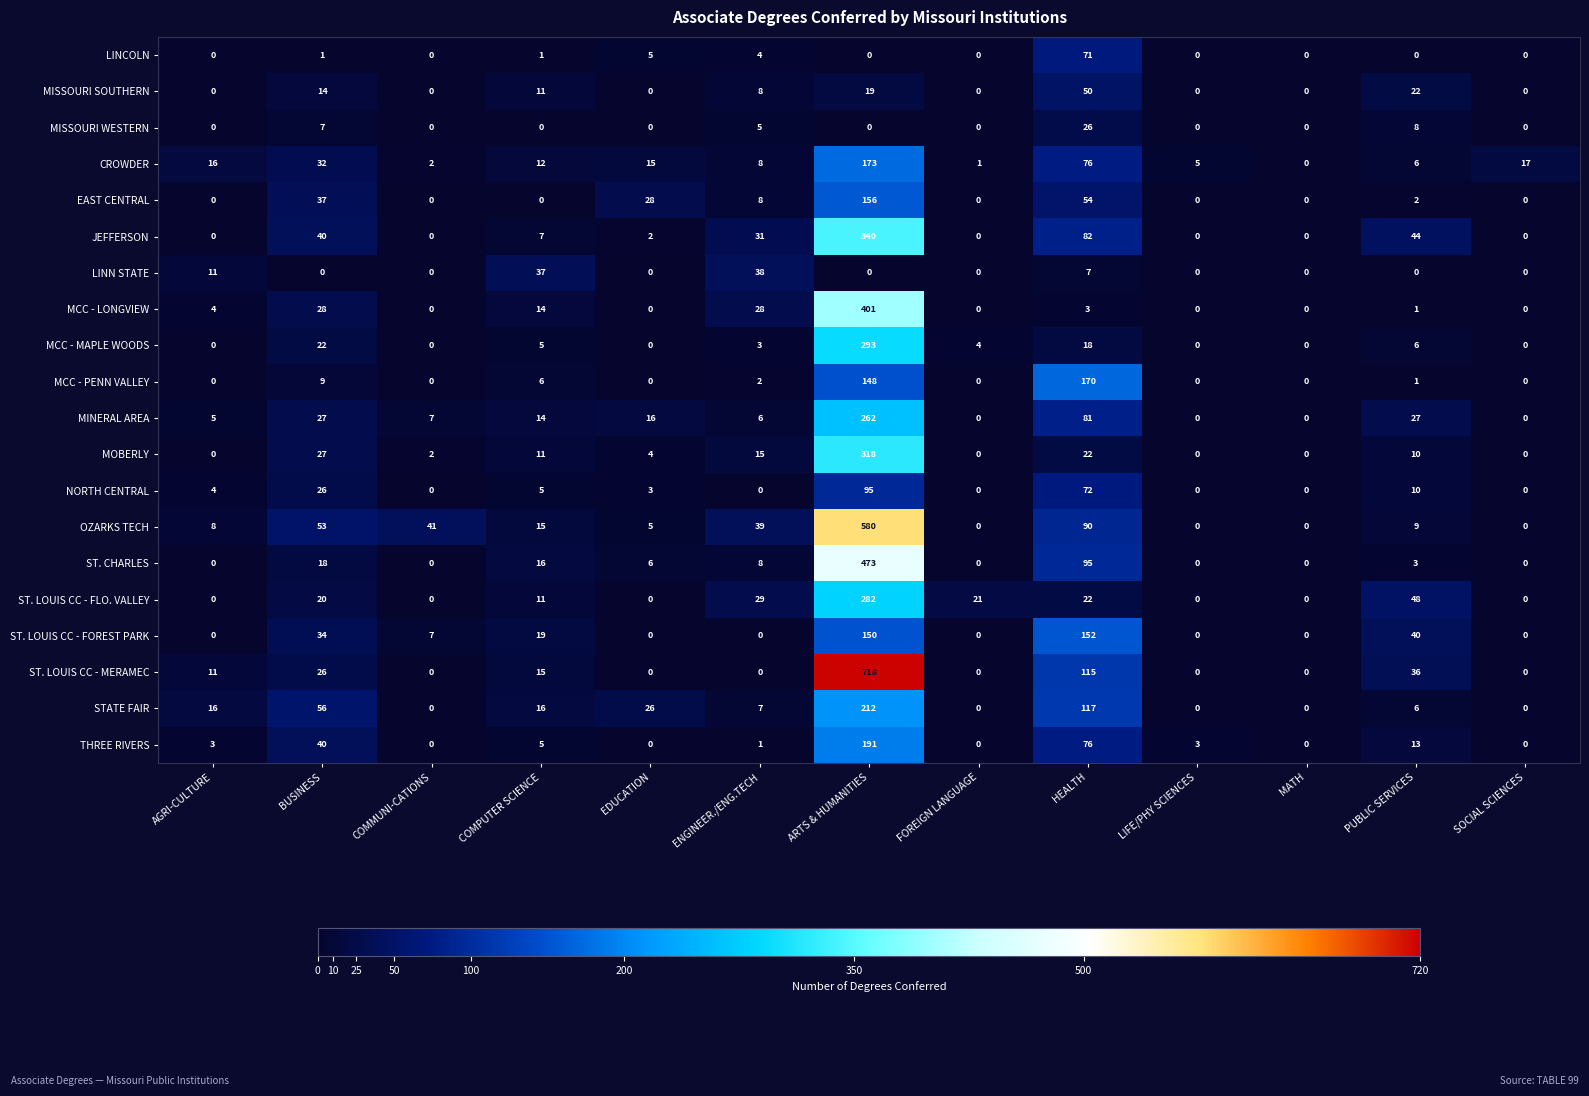

True or false: STATE FAIR has a value of -86 at FOREIGN LANGUAGE.

False